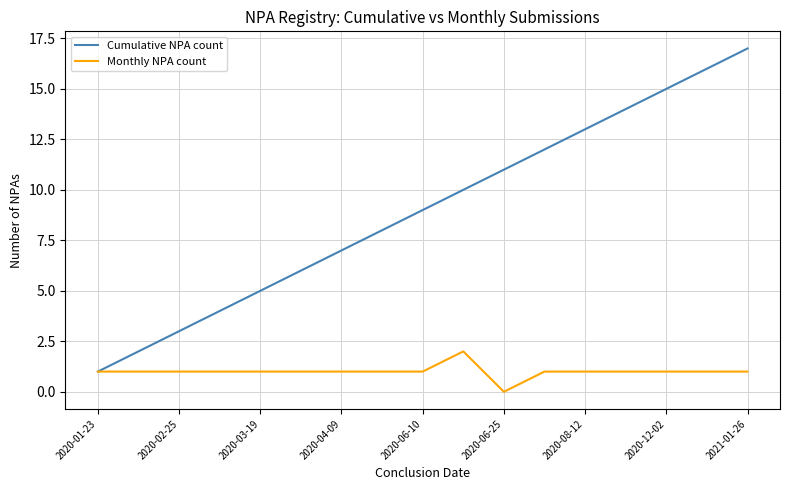

Which series has the widest spread of values?

Cumulative NPA count